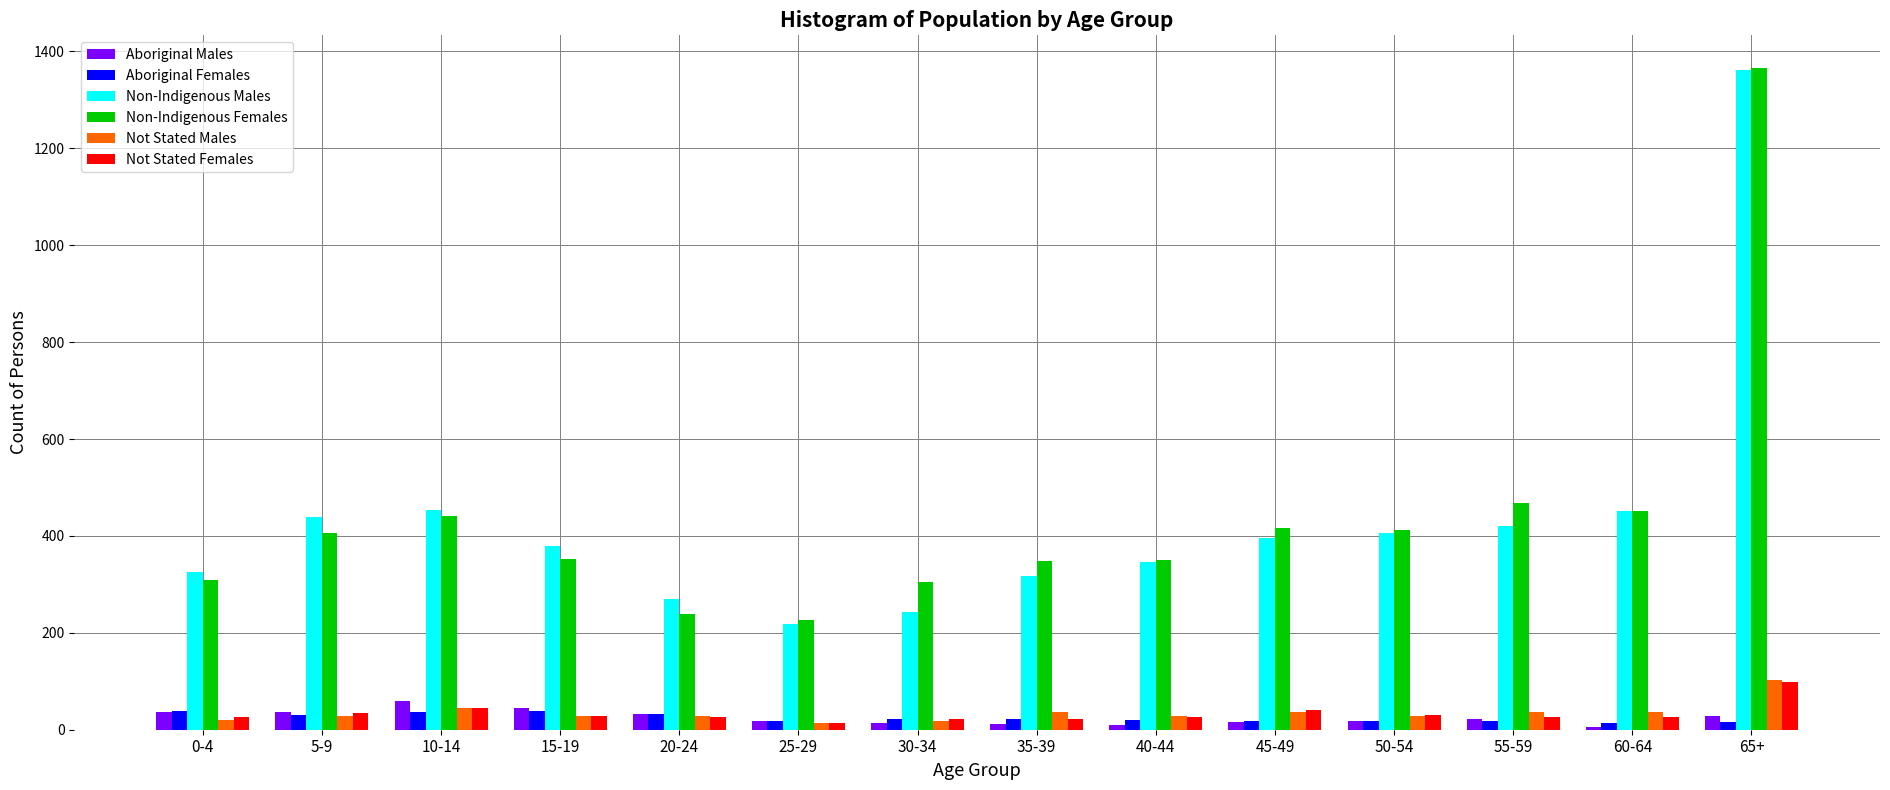

Between 20-24 and 45-49, which series saw the biggest shift?

Non-Indigenous Females